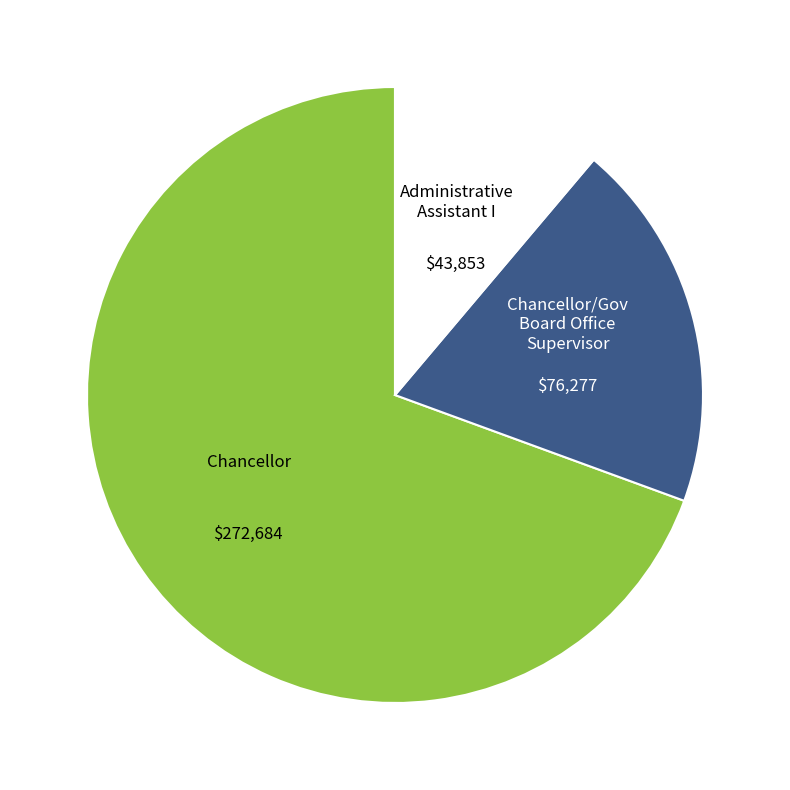

Does any single category account for the majority?

Yes